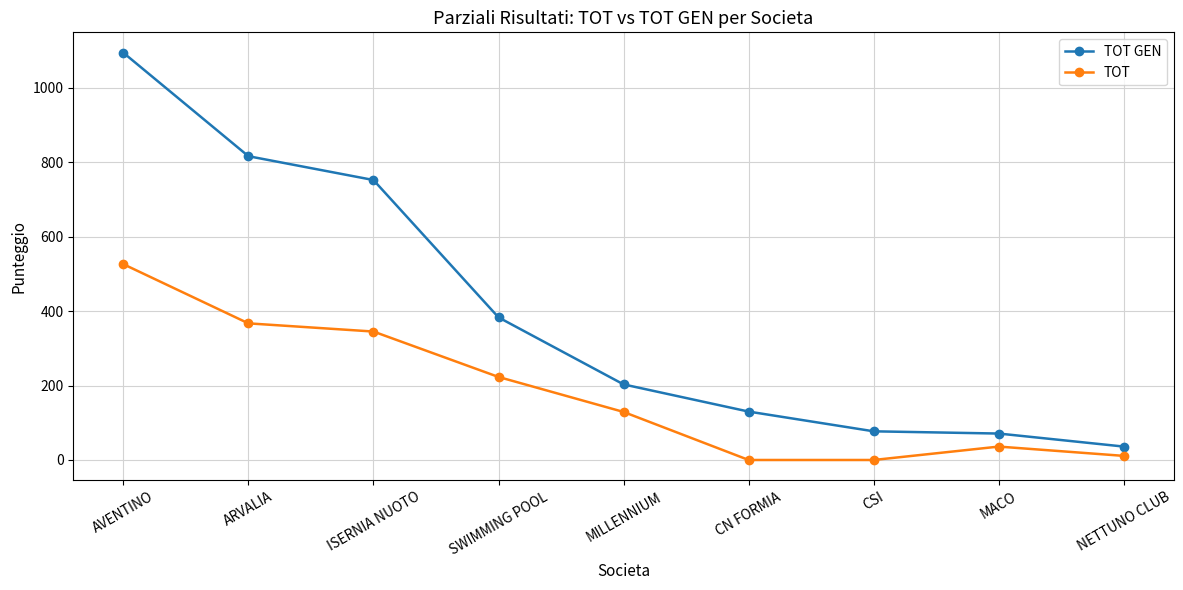

What is the difference between the maximum and minimum values in the TOT series?

526